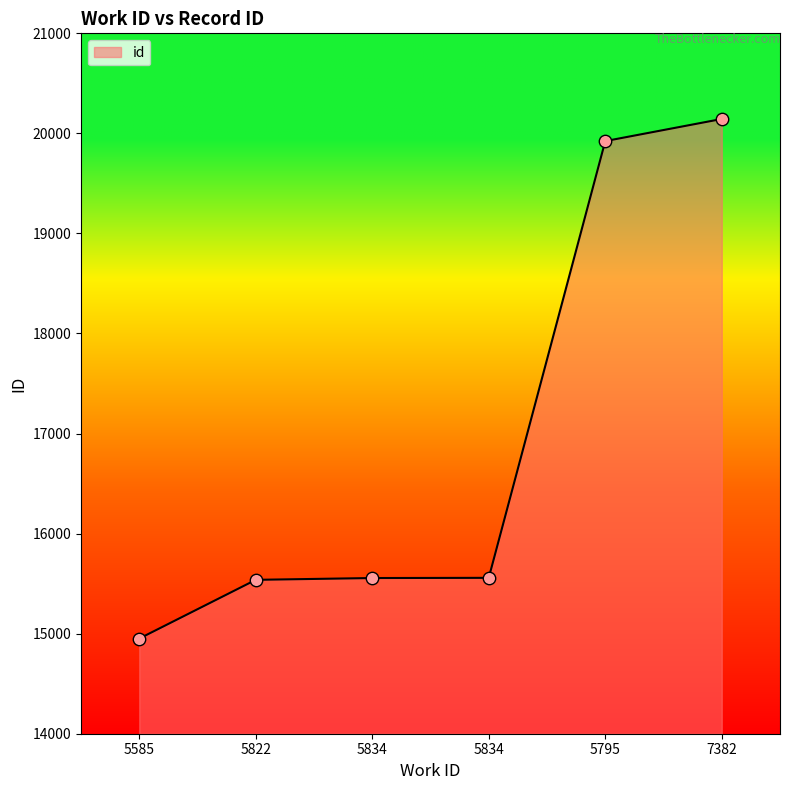

What is the change in value from 5822 to 5795?

+4385